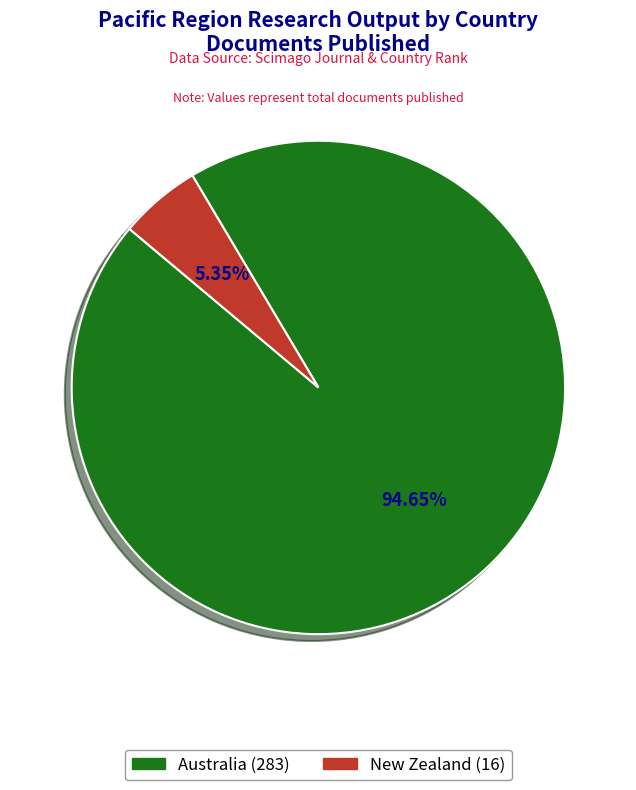

Is there a majority slice in this chart?

Yes